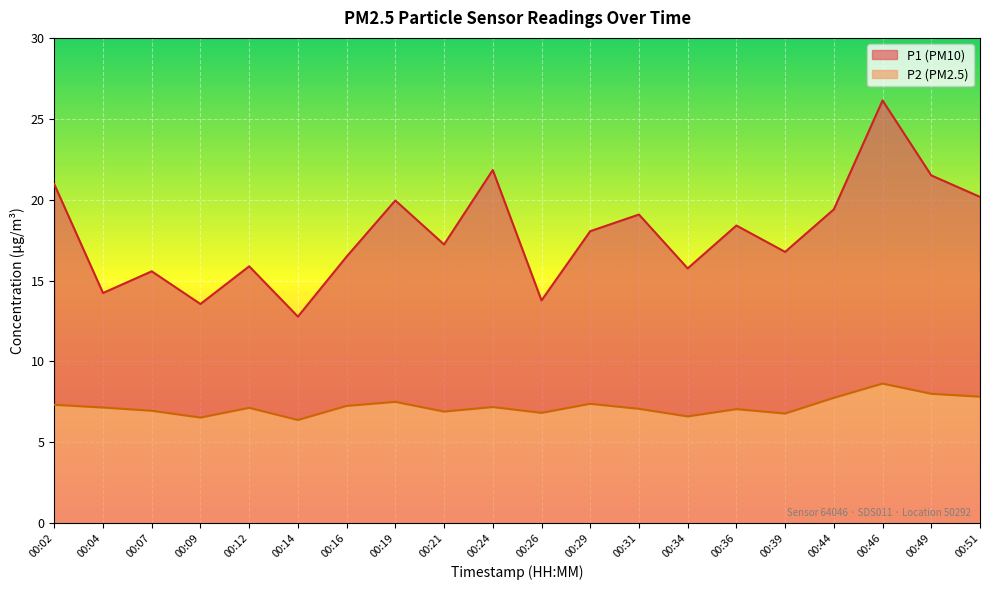

How many data points in P2 are above 7?

13